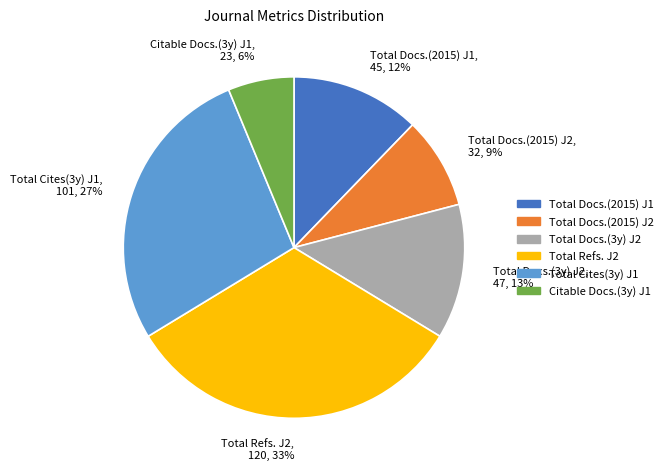

Count the number of slices in the pie.

6